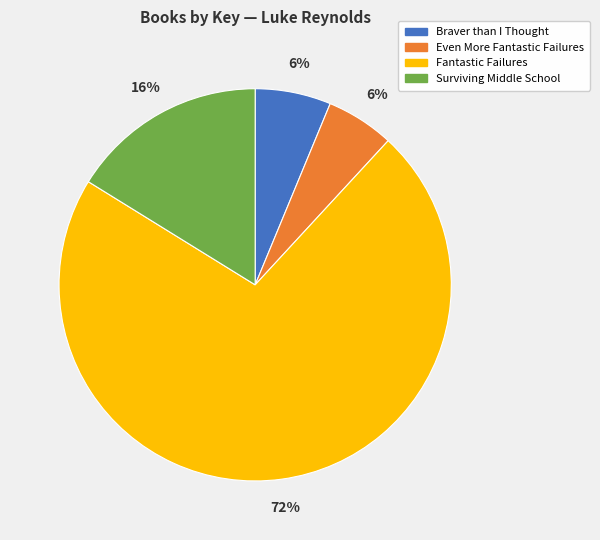

Does any single category account for the majority?

Yes